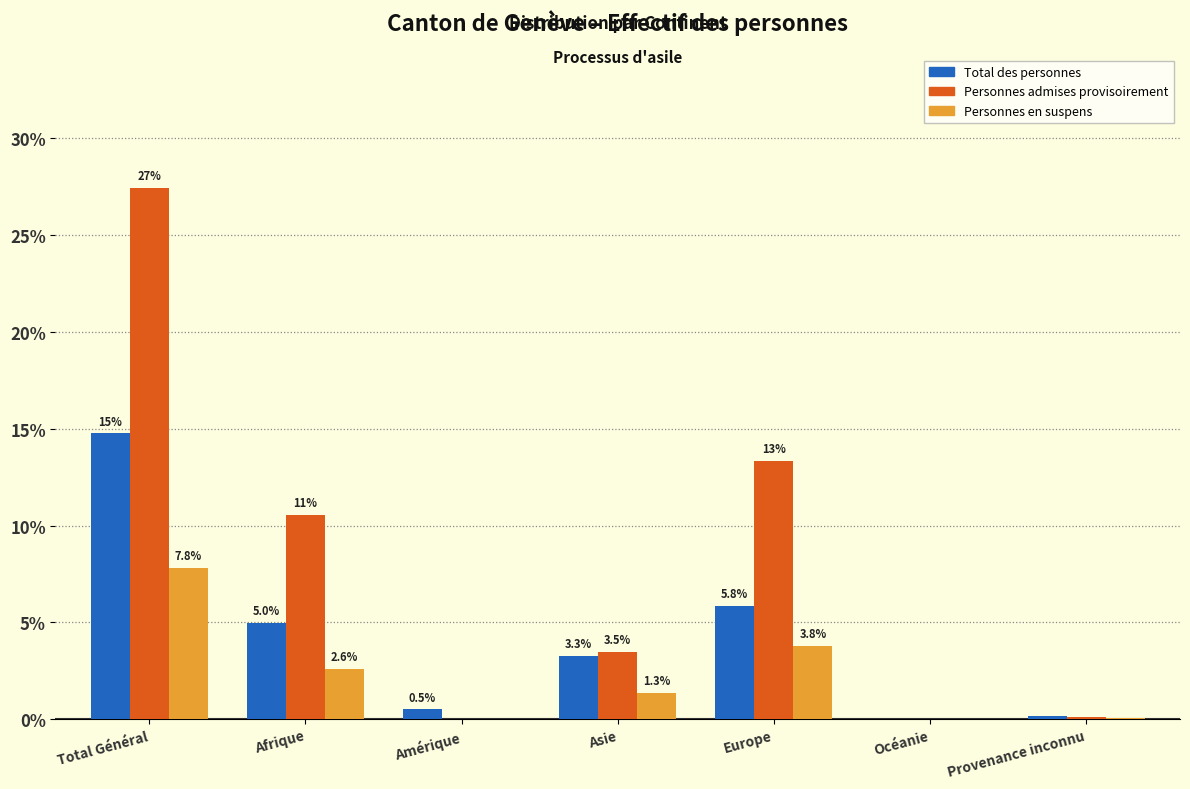

What is the total value across all series at Amérique?

0.5